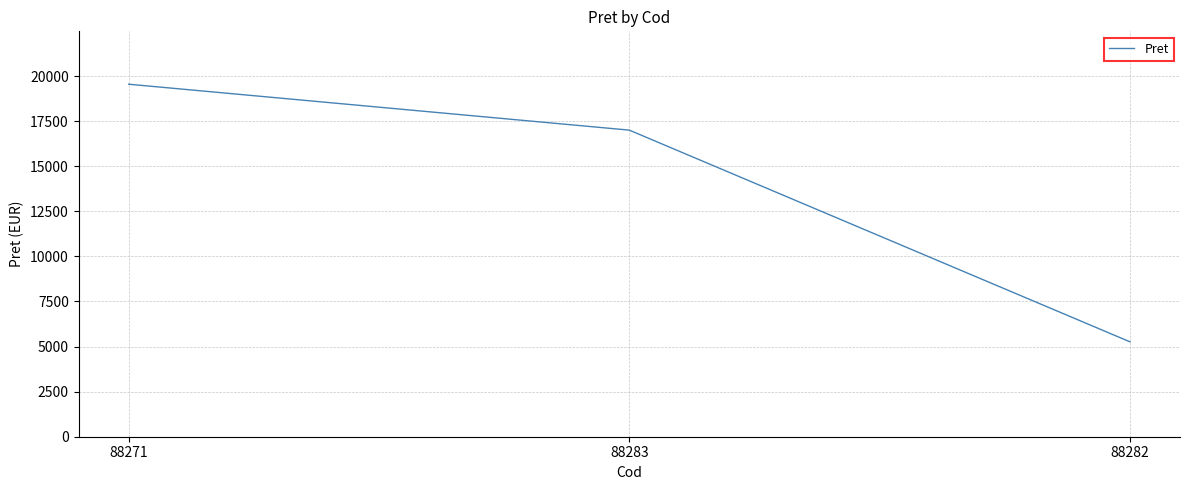

How many categories are shown in the chart?

3